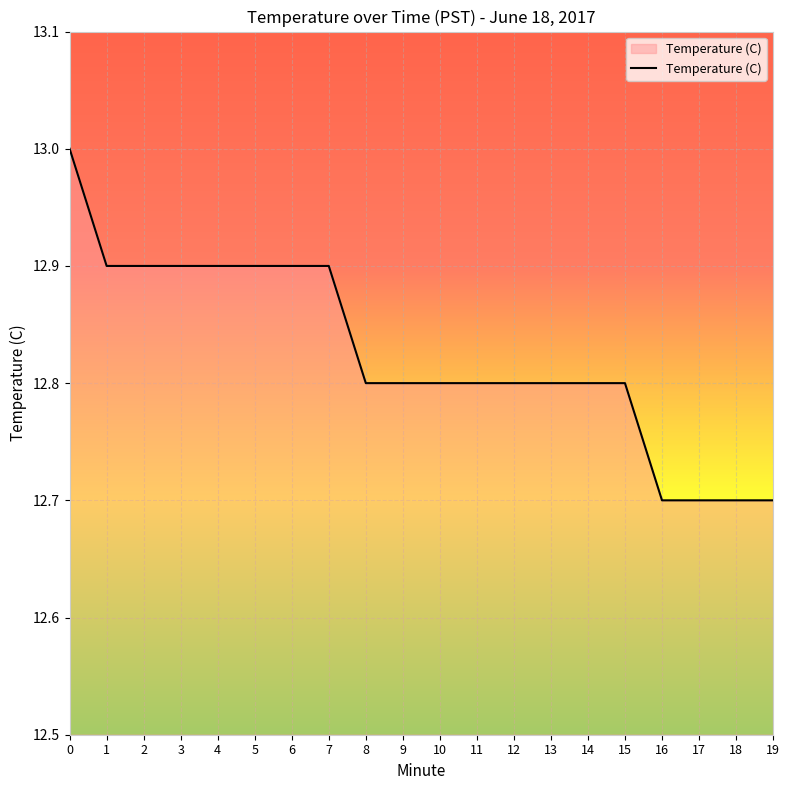

Between 7 and 8, which is larger?

7